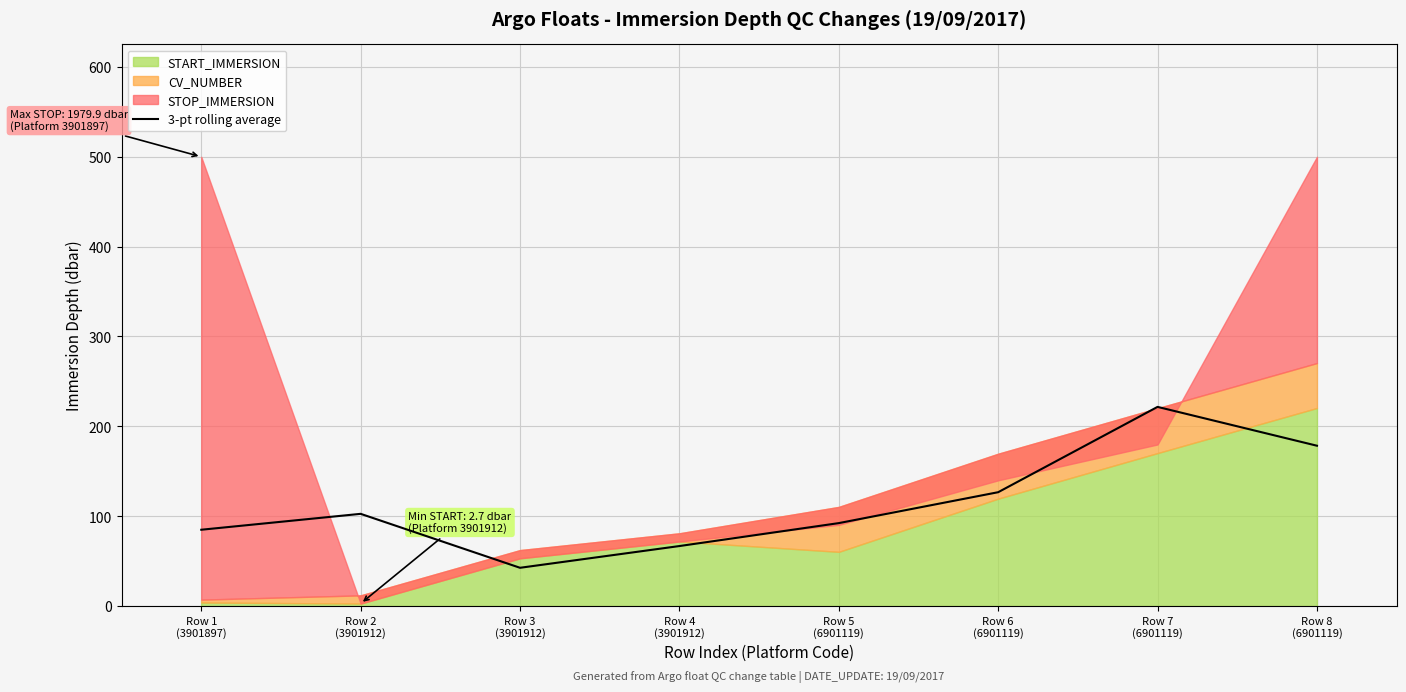

List the labels in order of value, smallest first.

Row 3
(3901912), Row 4
(3901912), Row 1
(3901897), Row 5
(6901119), Row 2
(3901912), Row 6
(6901119), Row 8
(6901119), Row 7
(6901119)